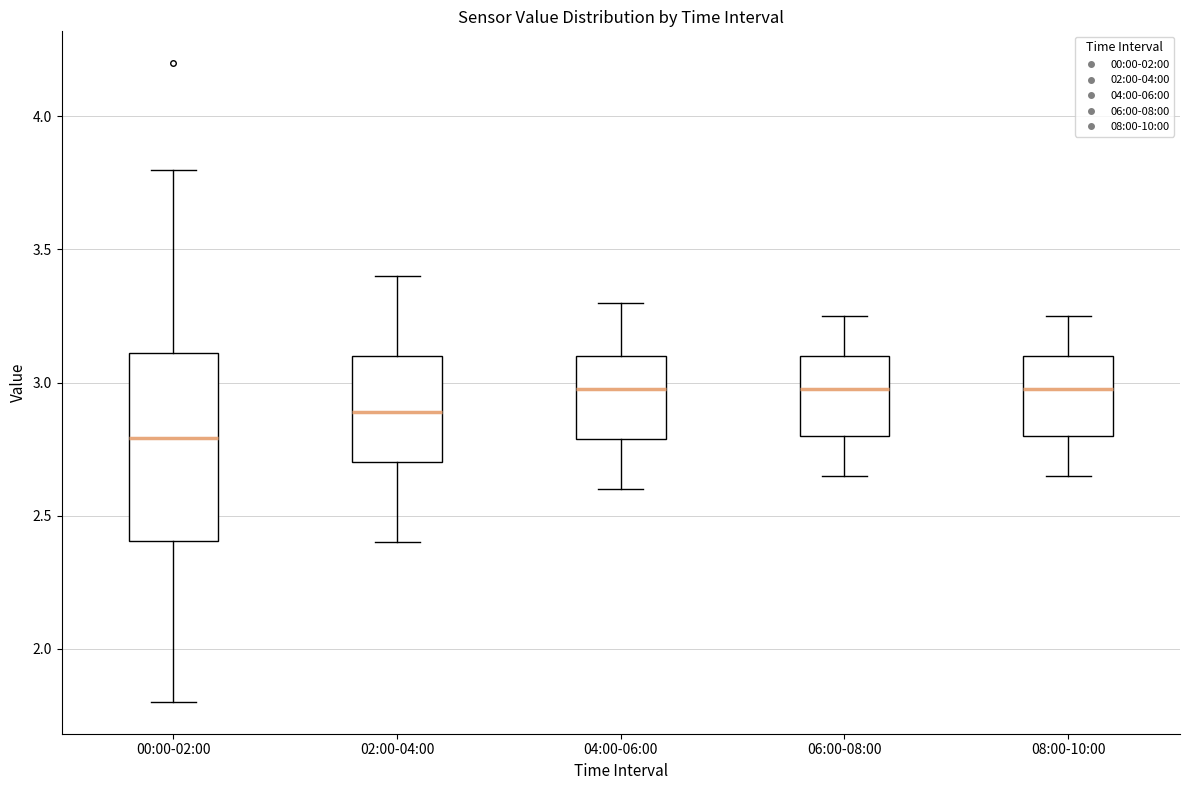

Reading left to right, read every box against the y-axis: the position of its median line, the range the box covers, and the ends of its whiskers. The values are not printed on the chart, so give them approximately, as read against the axis.

00:00-02:00: median 2.80, box 2.40 to 3.10, whiskers 1.80 to 3.80
02:00-04:00: median 2.90, box 2.70 to 3.10, whiskers 2.40 to 3.40
04:00-06:00: median 3.00, box 2.80 to 3.10, whiskers 2.60 to 3.30
06:00-08:00: median 3.00, box 2.80 to 3.10, whiskers 2.65 to 3.25
08:00-10:00: median 3.00, box 2.80 to 3.10, whiskers 2.65 to 3.25